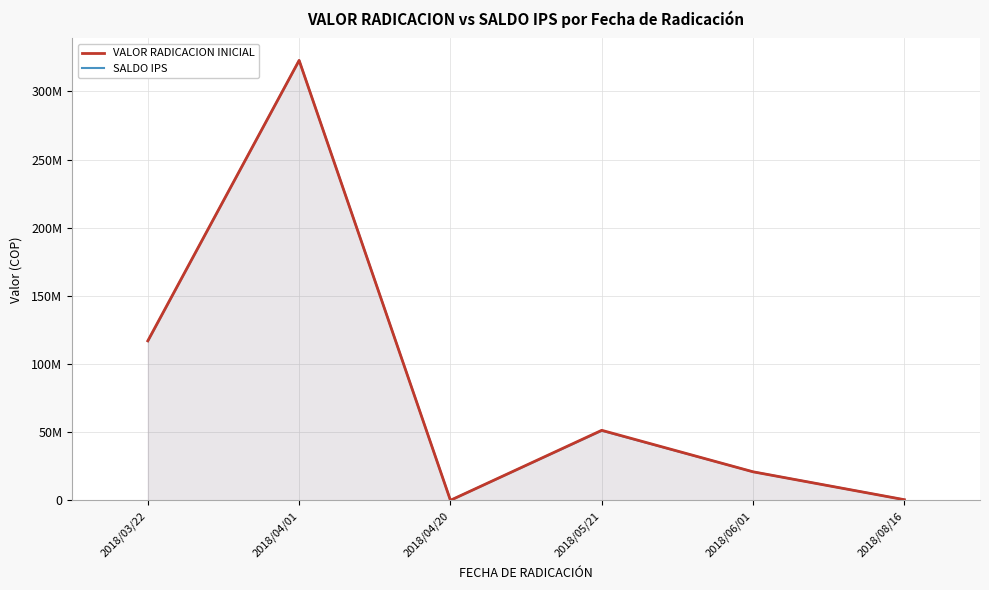

At which label does VALOR RADICACION INICIAL reach its minimum?

2018/04/20